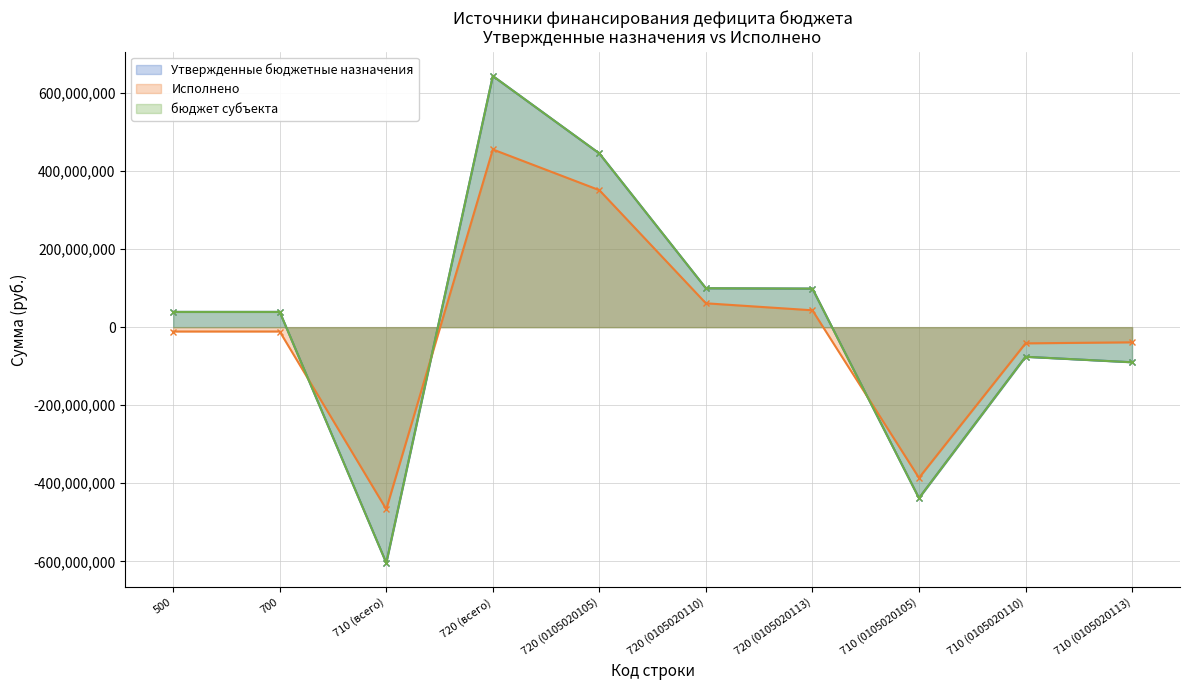

What is the label of the 8th point from the right?

710 (всего)